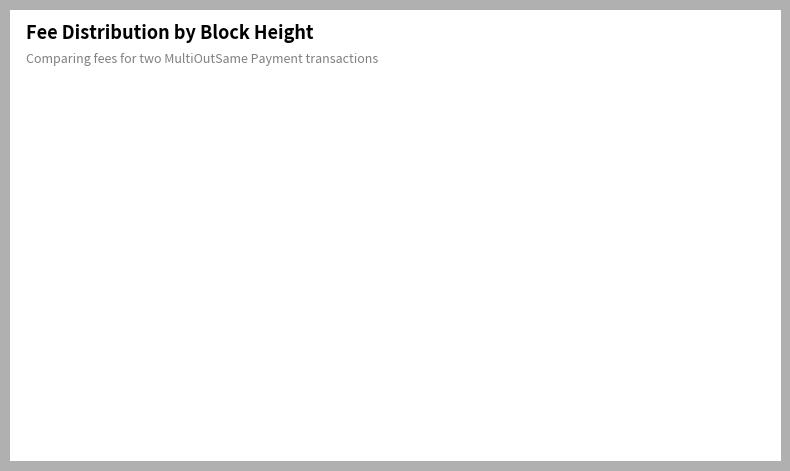

Is there any slice that represents more than half of the pie?

Yes